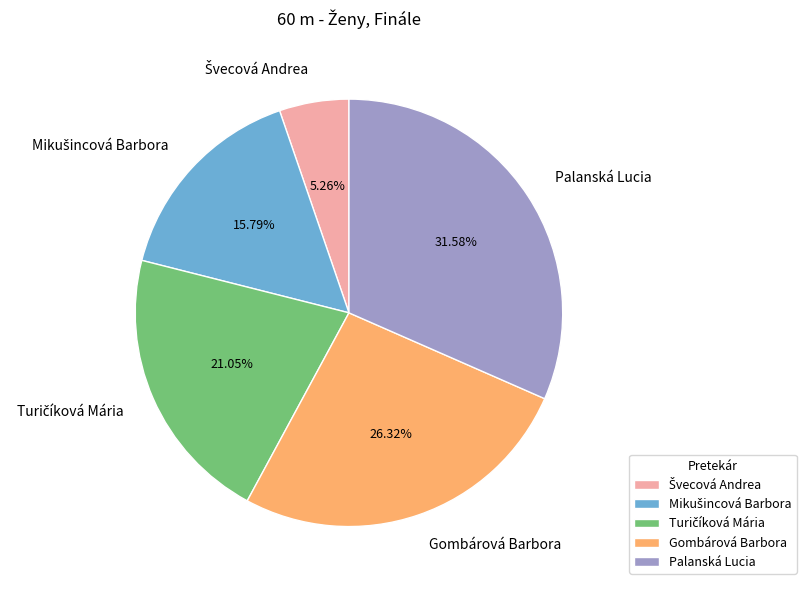

Approximately how many times larger is the value at Palanská Lucia compared to Gombárová Barbora?

1.2